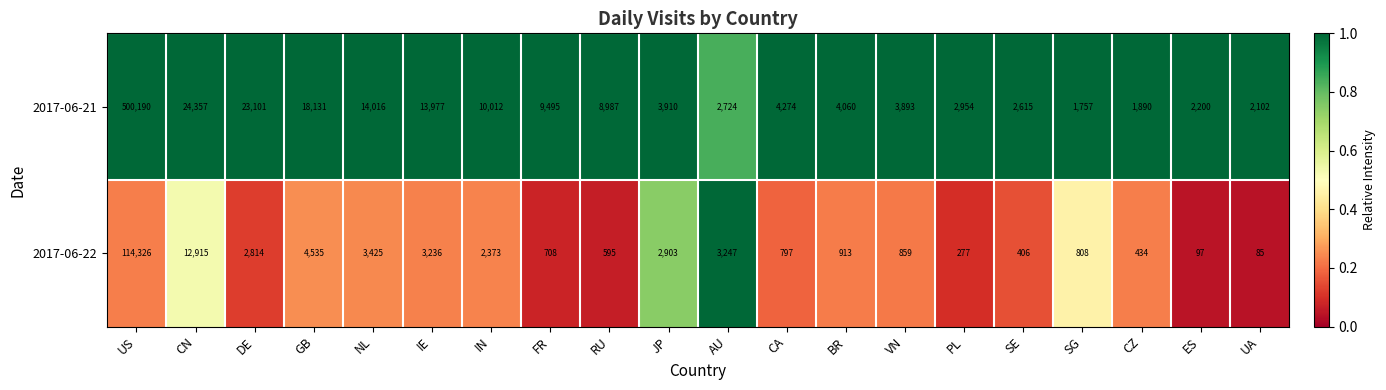

True or false: 2017-06-21 has a value of 3893 at VN.

True